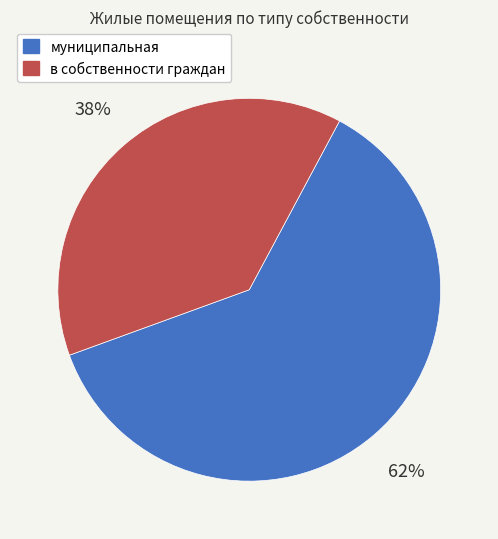

Which category accounts for the majority?

муниципальная